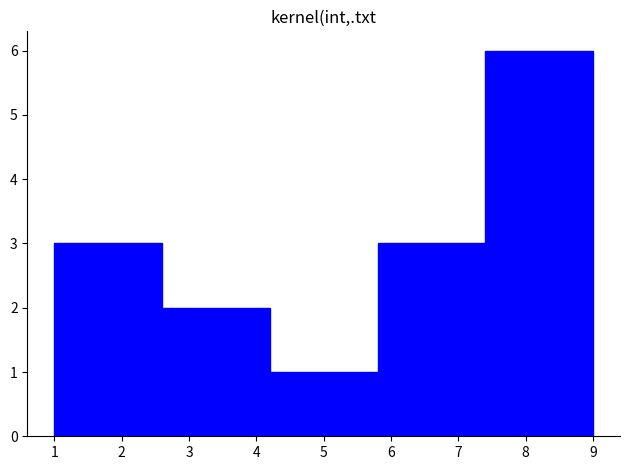

Reading left to right, list every bar in this chart as the range it spans on the x-axis followed by its height. The values are not printed on the chart, so give them approximately, as read against the axis.

1.0 to 2.6: 3
2.6 to 4.2: 2
4.2 to 5.8: 1
5.8 to 7.4: 3
7.4 to 9.0: 6